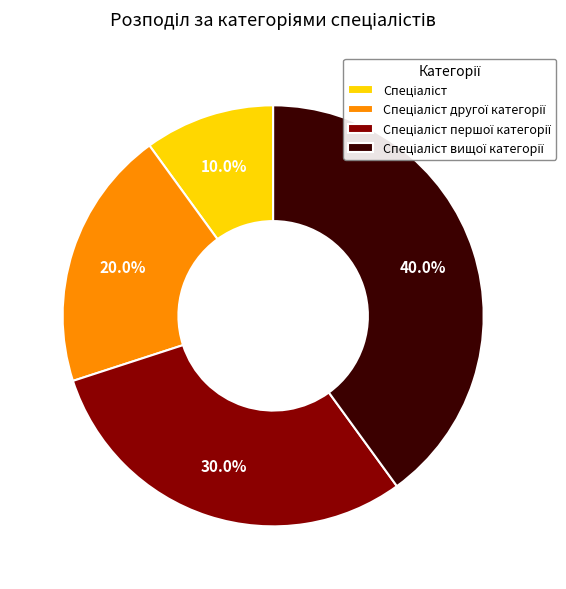

How many segments does this pie chart have?

4